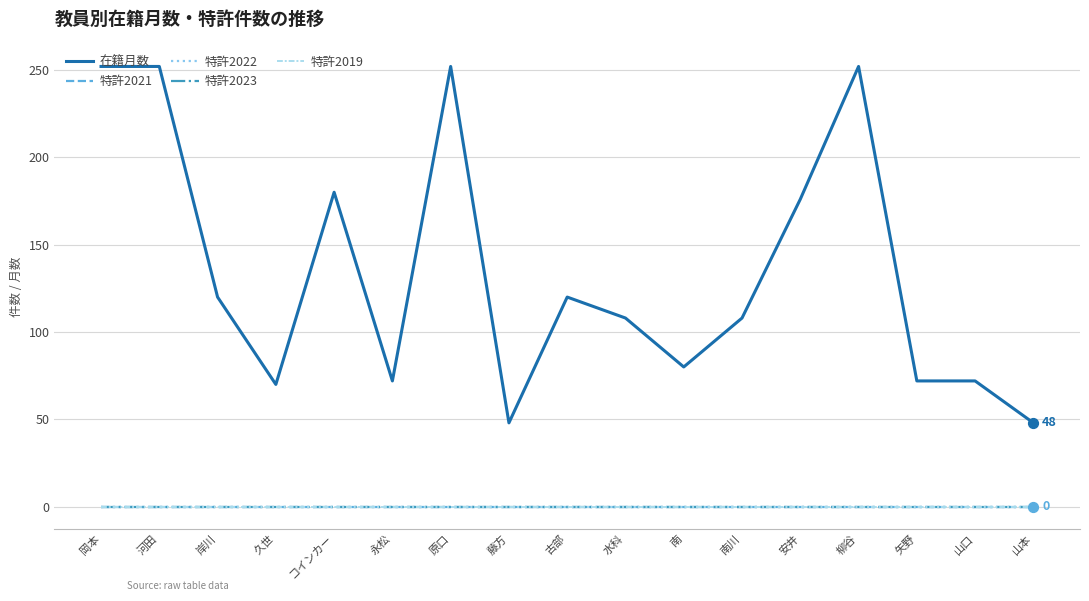

What is the total value across all series at 岡本?

252